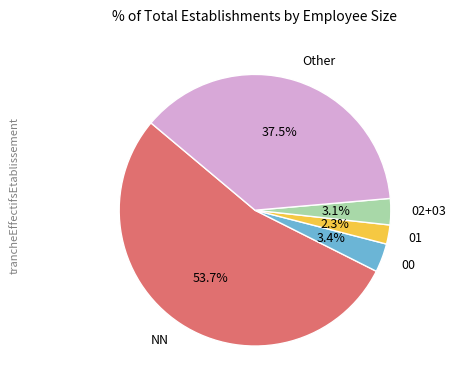

Which has a higher value, NN or 00?

NN